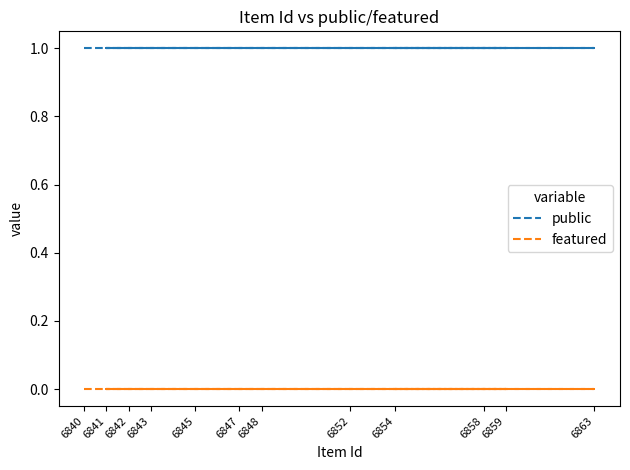

Which series has the largest total across all categories?

public